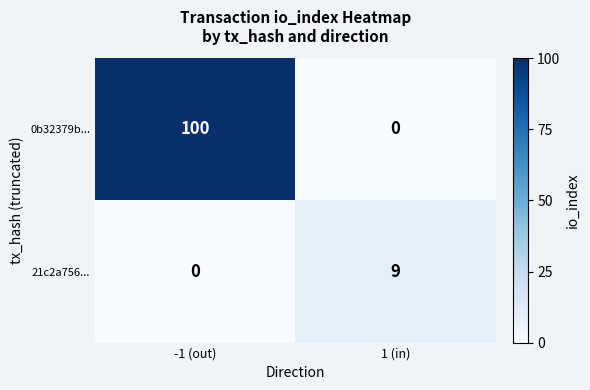

Rank the series by their average value, from lowest to highest.

21c2a756..., 0b32379b...